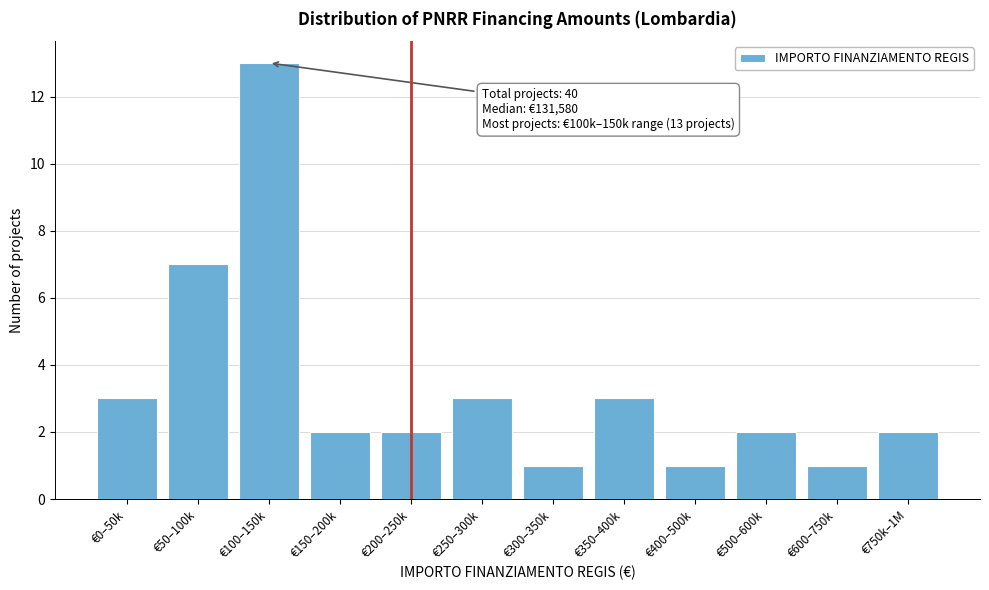

Reading right to left, transcribe all the data shown in this chart.

€750k–1M=2	€600–750k=1	€500–600k=2	€400–500k=1	€350–400k=3	€300–350k=1	€250–300k=3	€200–250k=2	€150–200k=2	€100–150k=13	€50–100k=7	€0–50k=3